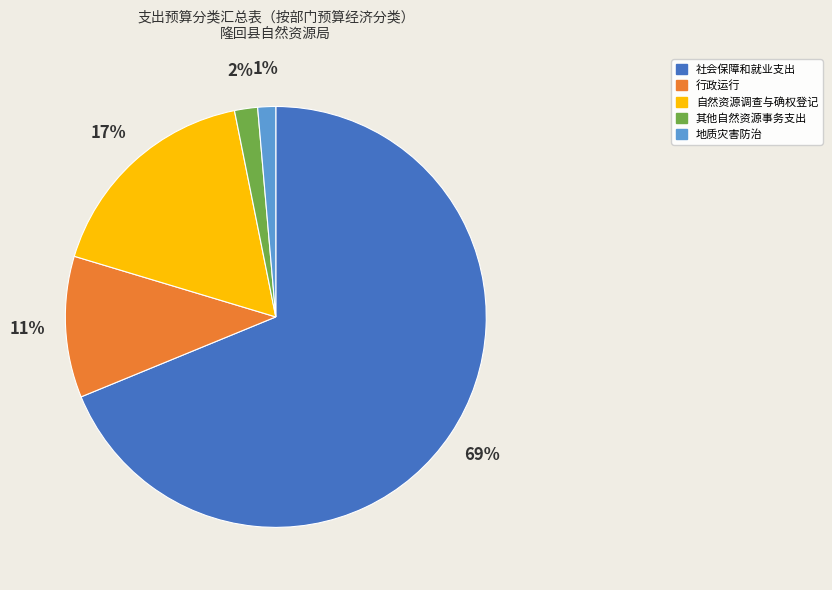

To the nearest percent, what portion does 社会保障和就业支出 represent?

69%